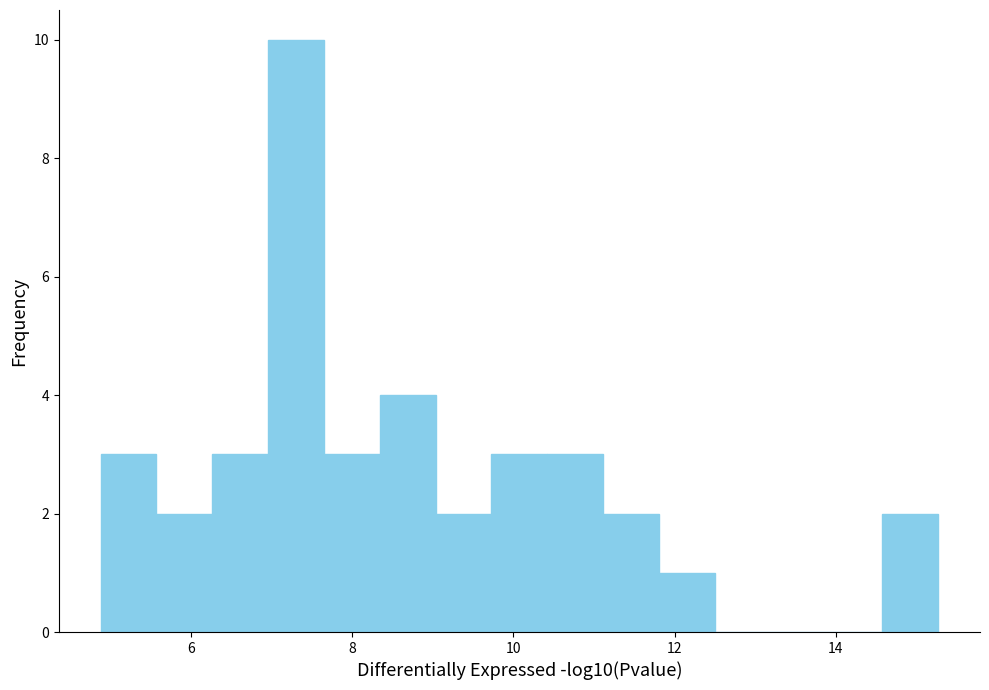

Read against the x-axis, roughly where is the centre of the tallest bar?

7.4